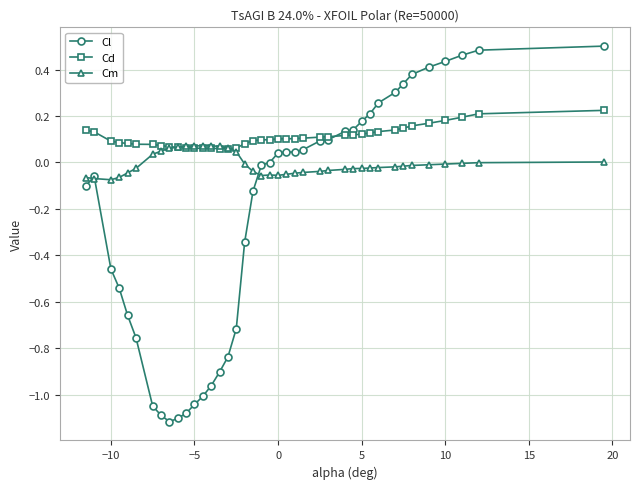

List the series in order of their overall mean, highest first.

Cd, Cm, Cl